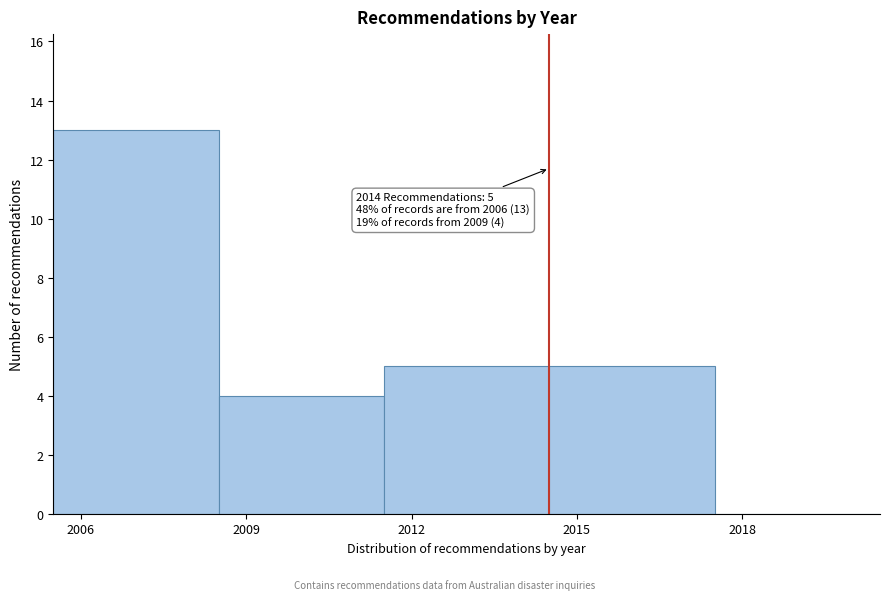

Over which range of the x-axis is the bar tallest?

2005.5 to 2008.5